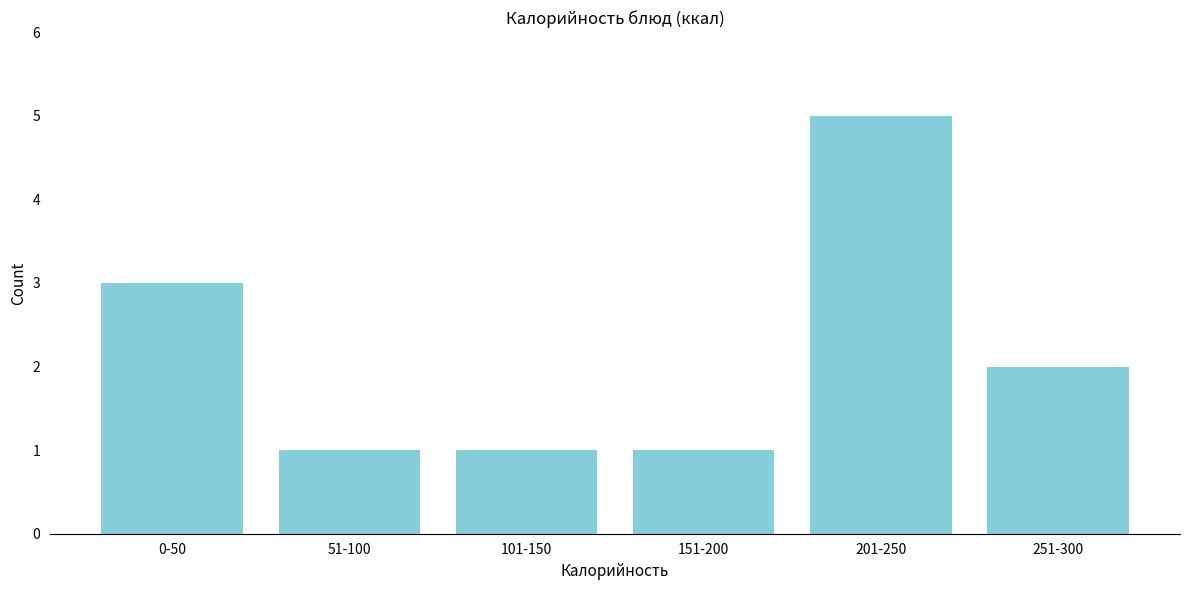

Reading left to right, list all the values displayed in this chart.

3	1	1	1	5	2